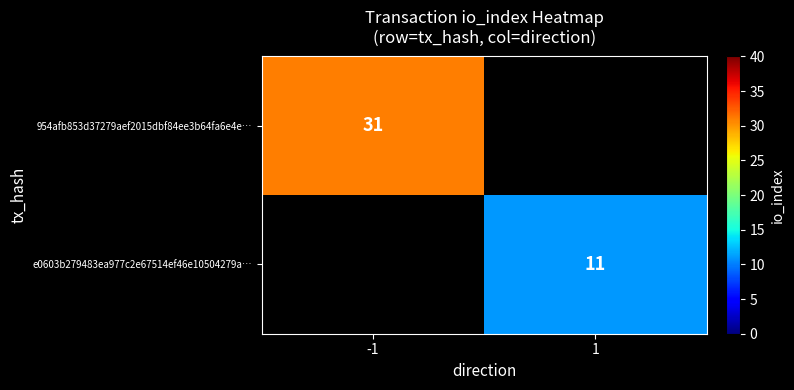

Is the value of 954afb853d37279aef2015dbf84ee3b64fa6e4e… at -1 greater than the value of e0603b279483ea977c2e67514ef46e10504279a… at 1?

Yes